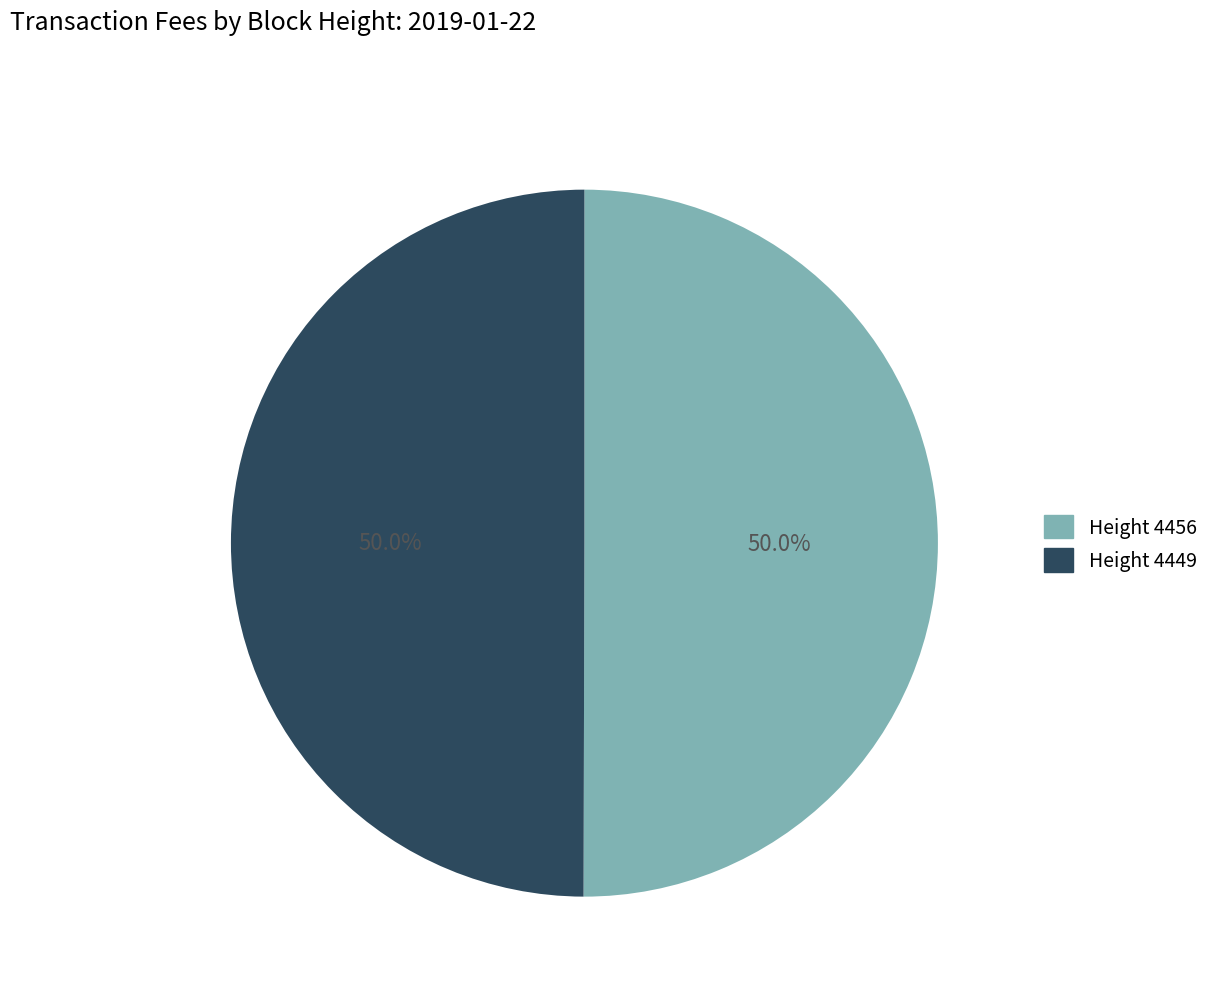

Approximately how many times larger is the value at Height 4449 compared to Height 4456?

1.0